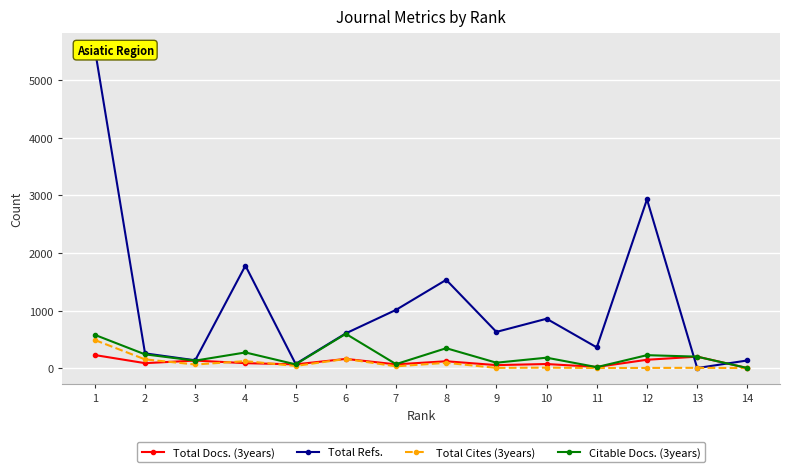

Which category has the highest value in the Total Refs. series?

1